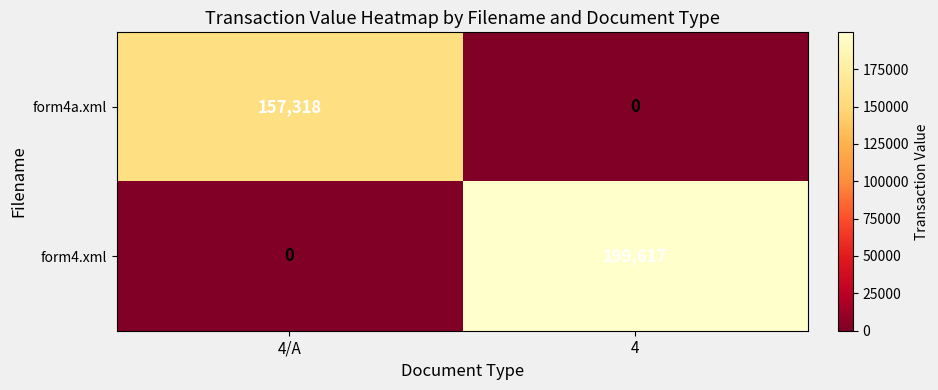

At which category does the chart reach its peak across all series?

4